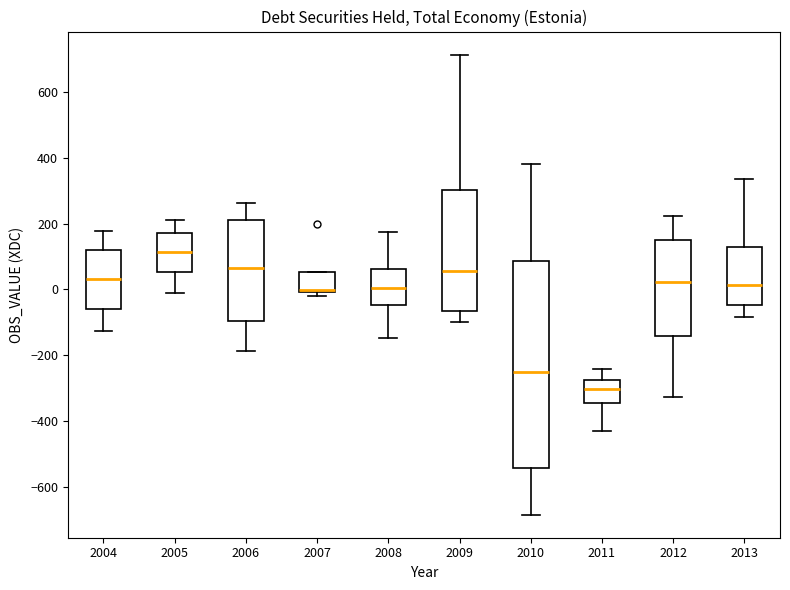

Where is the upper edge of the box at x = 2005 on the y-axis? The values are not printed on the chart, so give them approximately, as read against the axis.

180